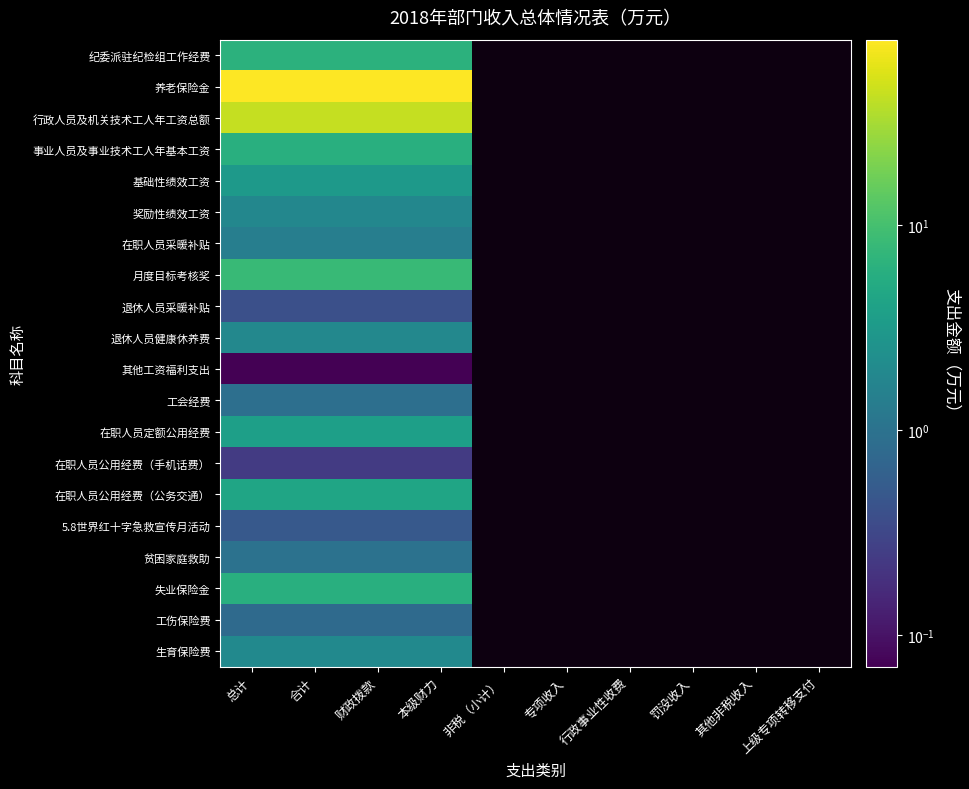

The 在职人员定额公用经费 series shows 5.3 at 本级财力. True or false?

False